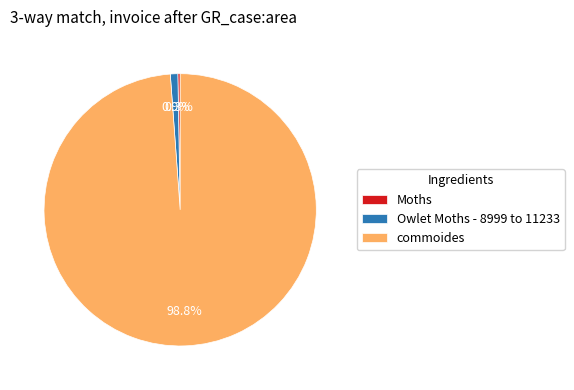

Which category has the biggest portion of the pie?

commoides